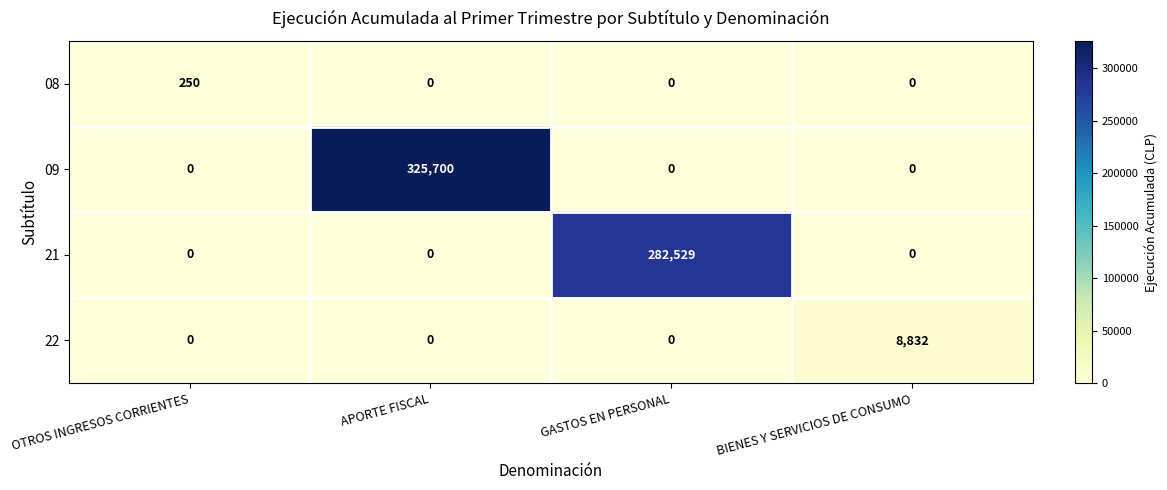

What is the sum of the 22 values at GASTOS EN PERSONAL and BIENES Y SERVICIOS DE CONSUMO?

8832